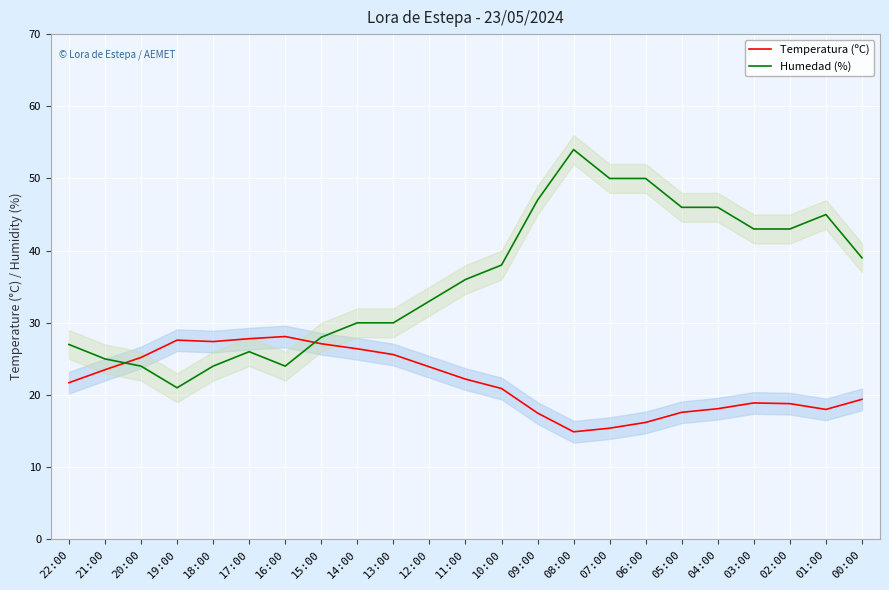

What position from the left is 20:00?

3